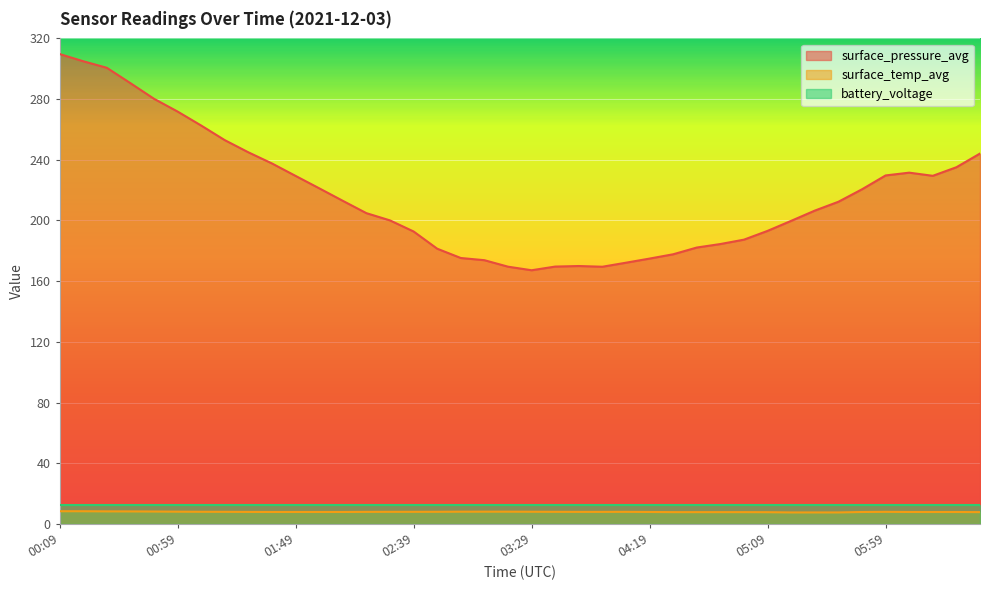

Where is the first local maximum for surface_pressure_avg?

03:49